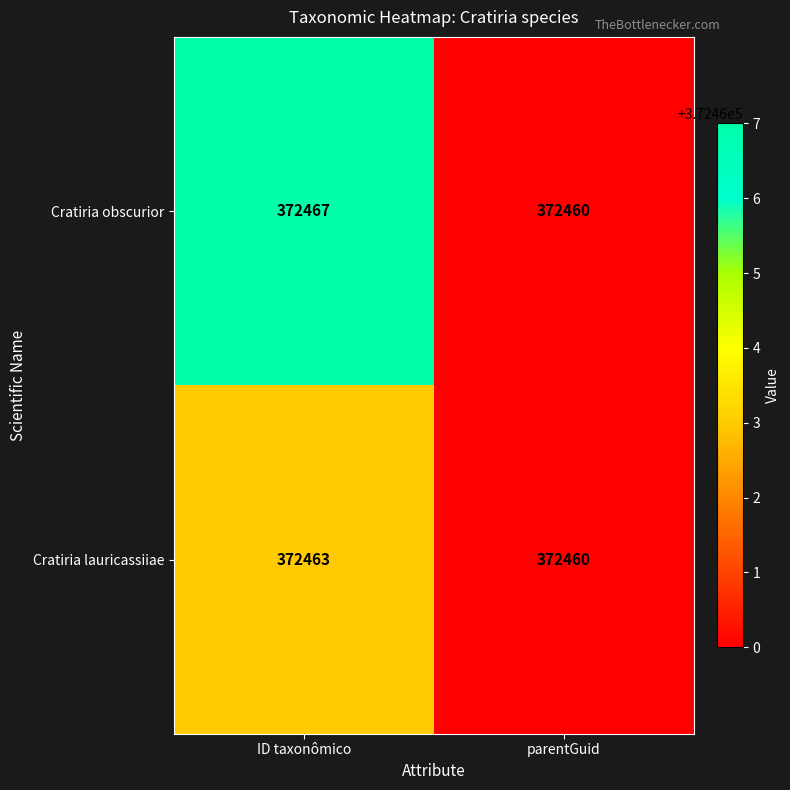

The Cratiria obscurior series shows 535498 at parentGuid. True or false?

False